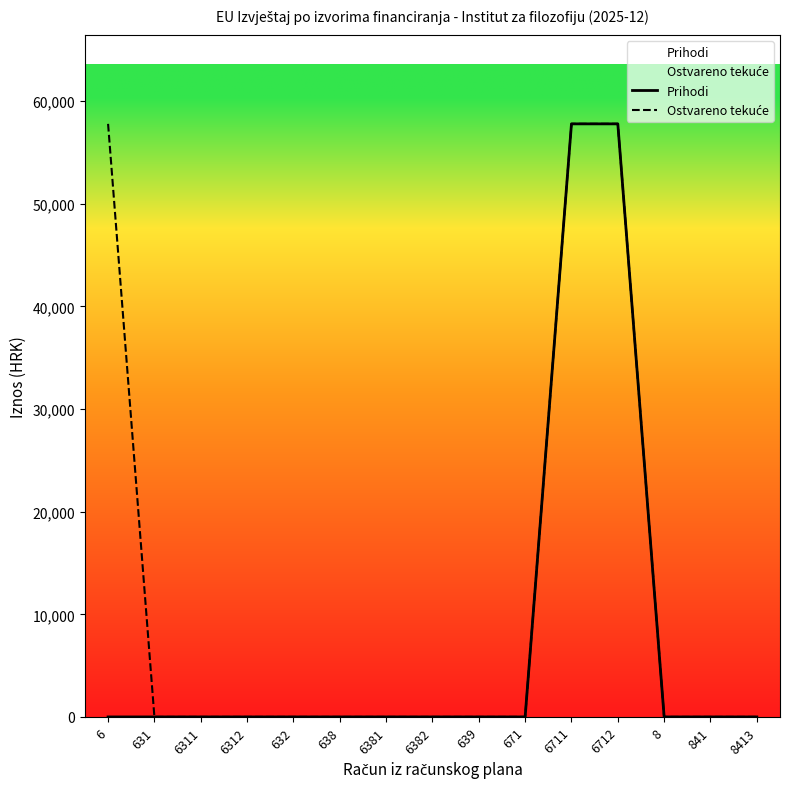

Reading left to right, list all the values displayed in this chart.

Prihodi: 6=0	631=0	6311=0	6312=0	632=0	638=0	6381=0	6382=0	639=0	671=0	6711=57792	6712=57792	8=0	841=0	8413=0
Ostvareno tekuće: 6=57792	631=0	6311=0	6312=0	632=0	638=0	6381=0	6382=0	639=0	671=0	6711=57792	6712=57792	8=0	841=0	8413=0